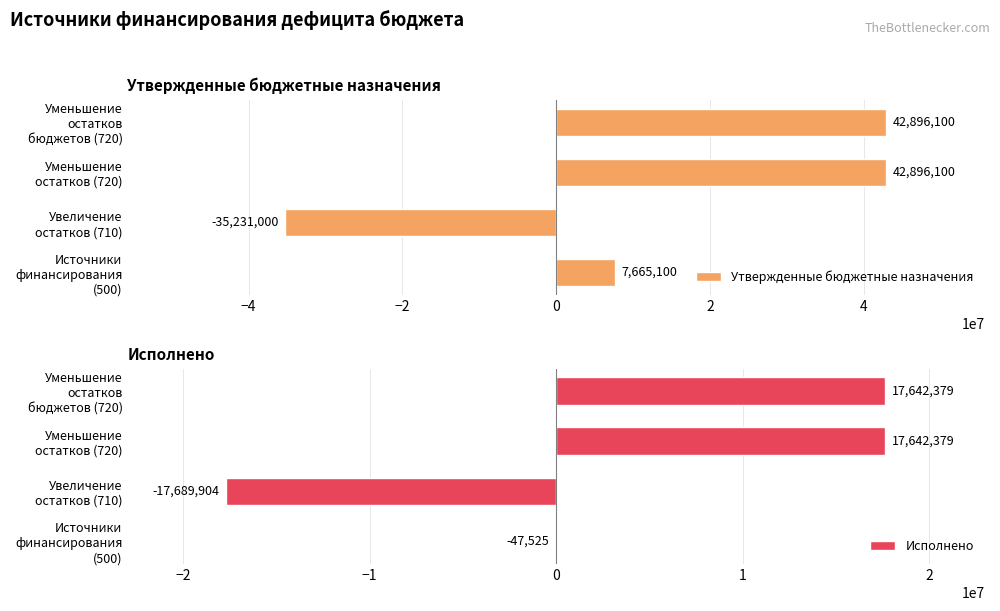

What is the sum of all Утвержденные бюджетные назначения values?

58226300